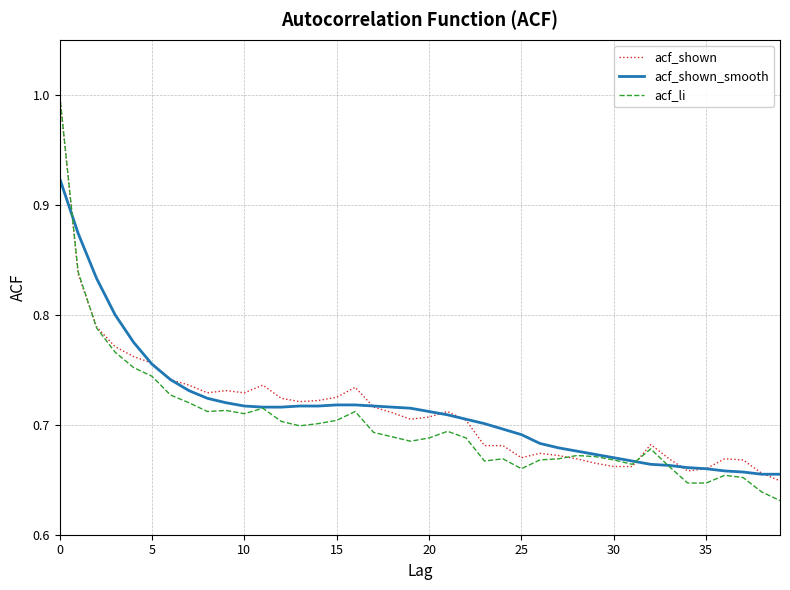

What is the maximum value for acf_shown?

1.0